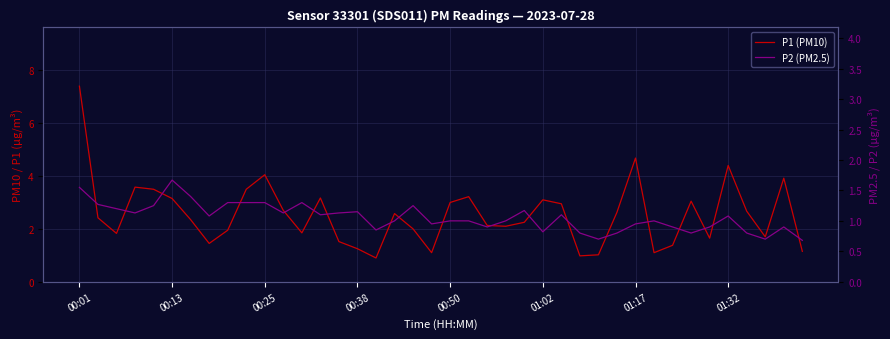

The value of P2 (PM2.5) at 19 is 1.3. True or false?

False